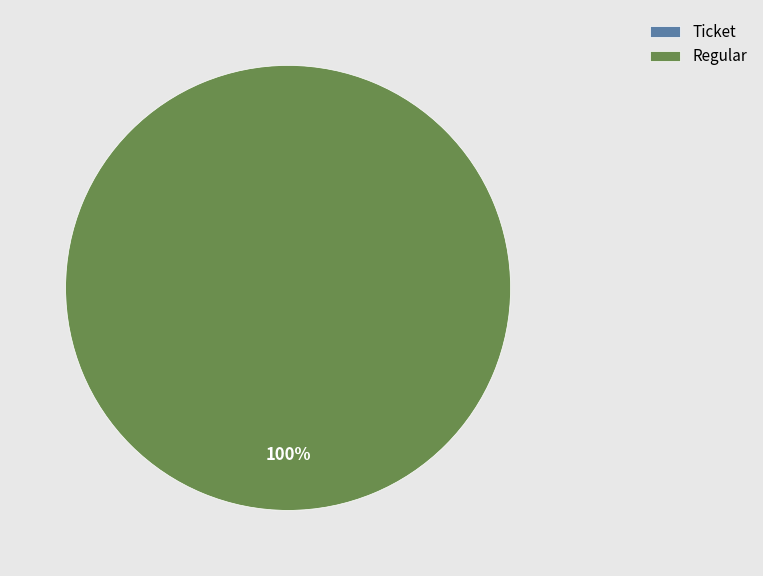

Does Regular represent more than half of the total?

Yes